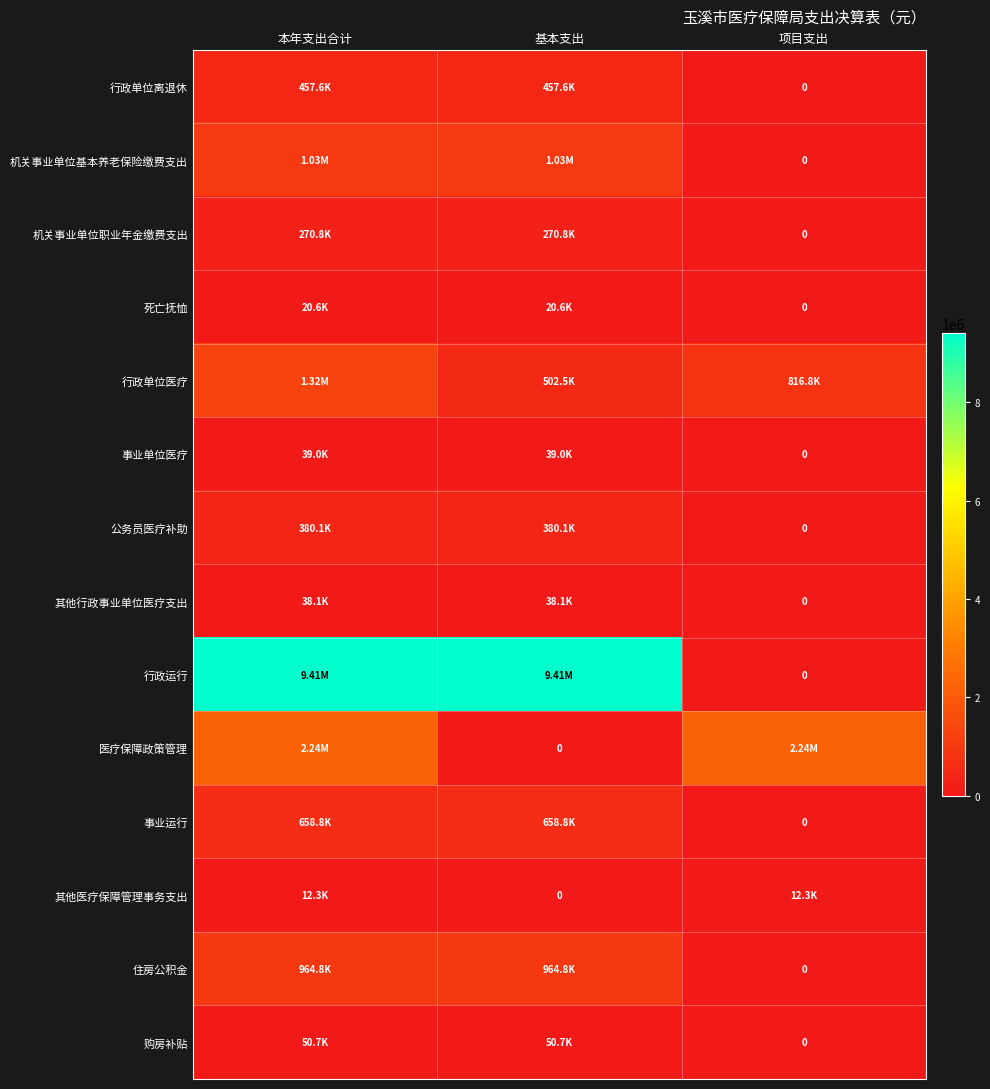

True or false: 其他医疗保障管理事务支出 has a value of 12276.6 at 项目支出.

True